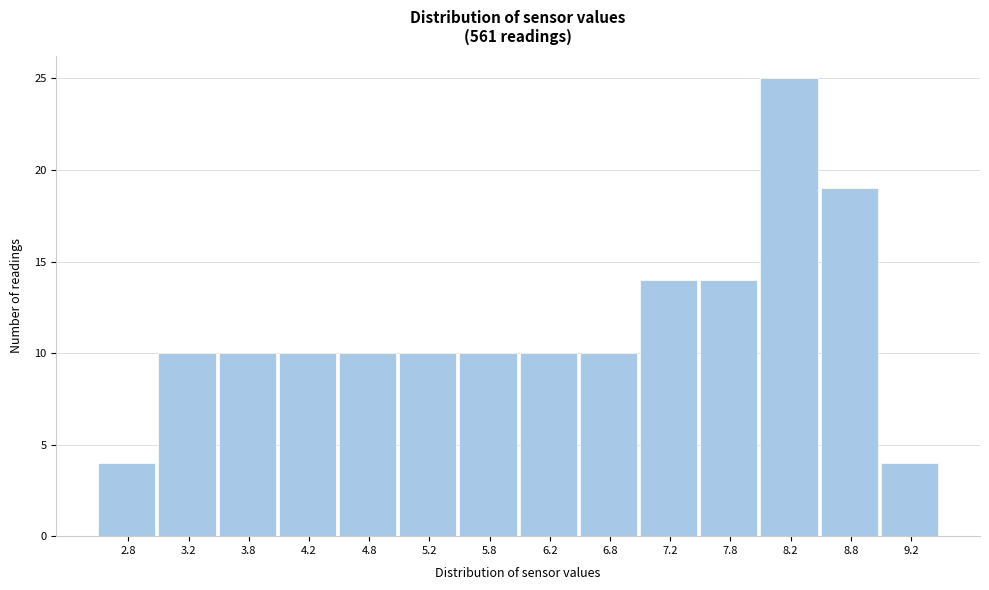

Reading left to right, transcribe this chart: for each bar, give the range it covers on the x-axis and its height. The values are not printed on the chart, so give them approximately, as read against the axis.

2.5 to 3.0: 4
3.0 to 3.5: 10
3.5 to 4.0: 10
4.0 to 4.5: 10
4.5 to 5.0: 10
5.0 to 5.5: 10
5.5 to 6.0: 10
6.0 to 6.5: 10
6.5 to 7.0: 10
7.0 to 7.5: 14
7.5 to 8.0: 14
8.0 to 8.5: 25
8.5 to 9.0: 19
9.0 to 9.5: 4